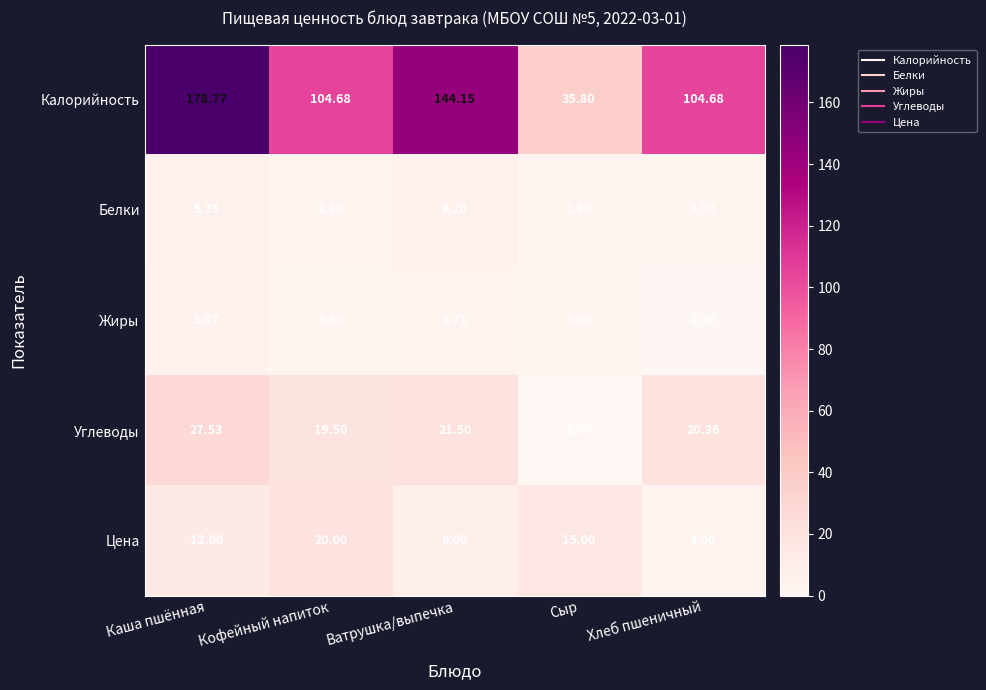

Between Каша пшённая and Кофейный напиток, which series saw the biggest shift?

Калорийность